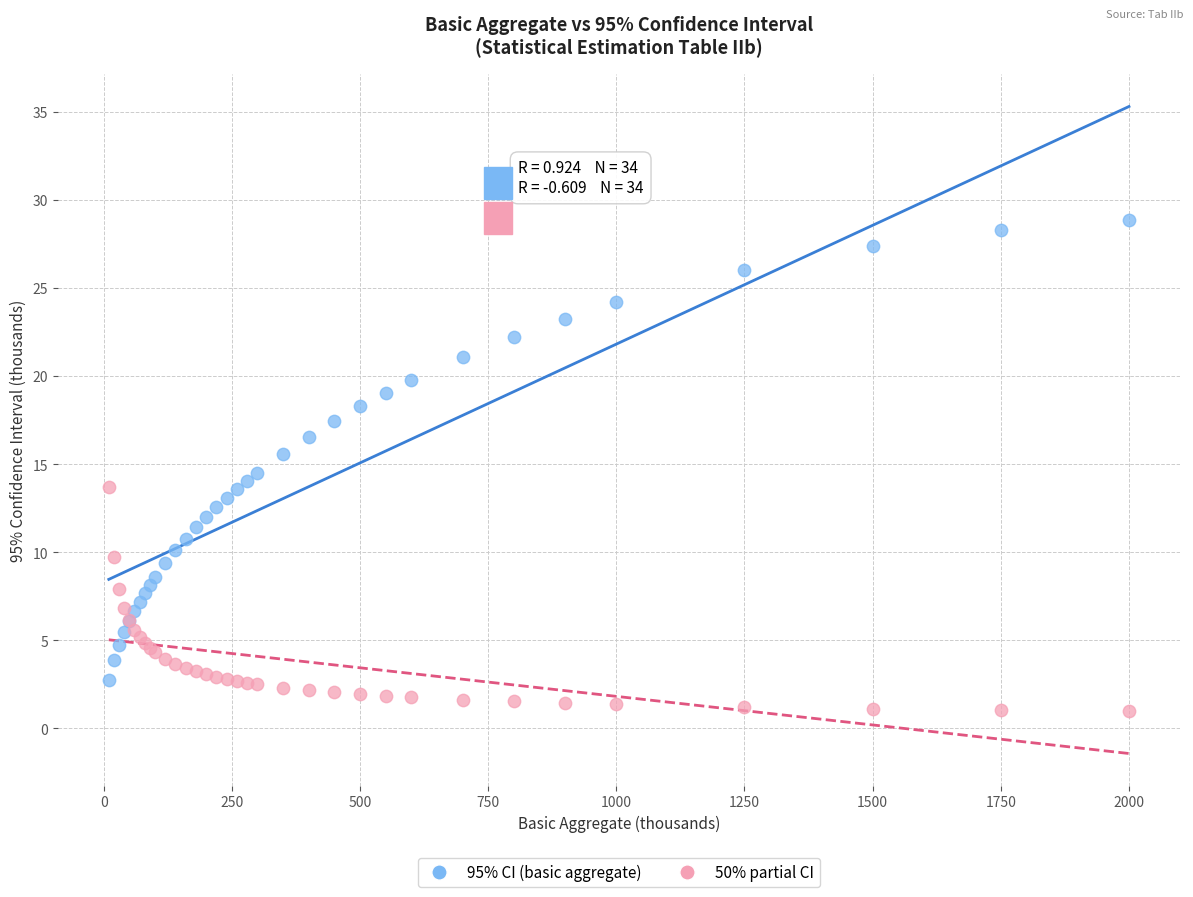

Which series contains the lowest Y value?

50% partial CI